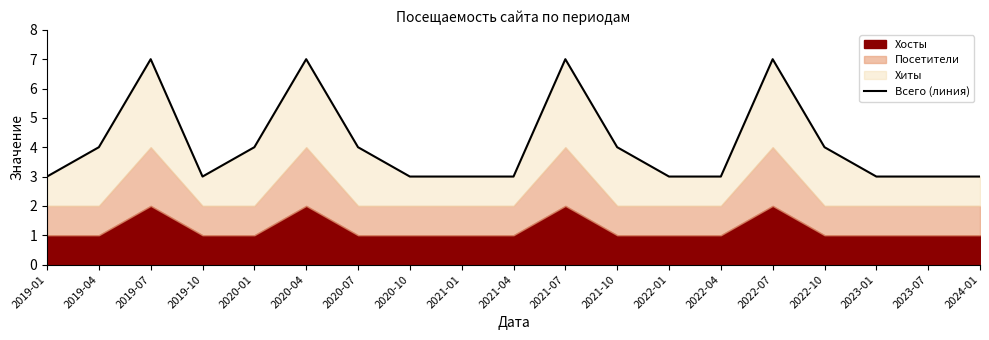

What position from the left is 2020-07?

7